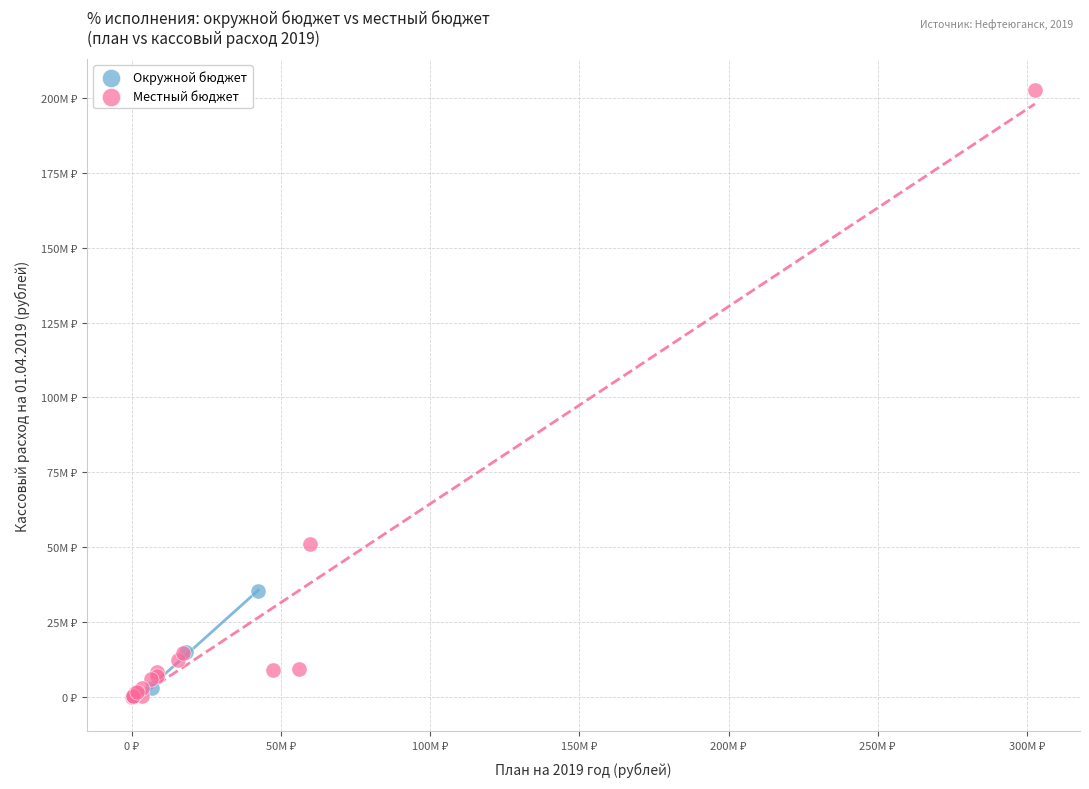

What are all the series names shown in the legend?

Окружной бюджет, Местный бюджет